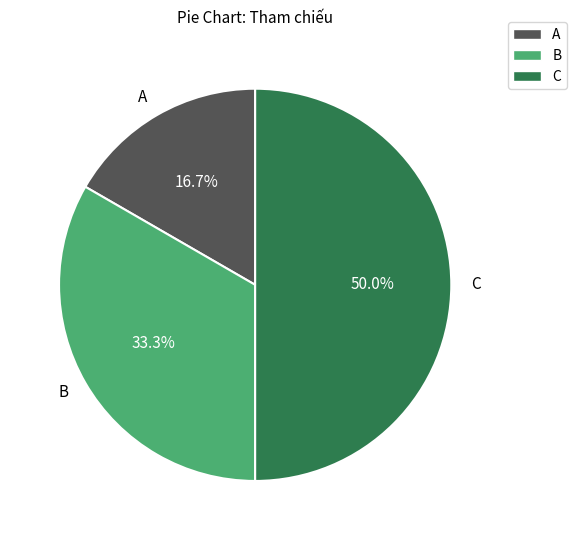

What is the smallest slice in the pie chart?

A